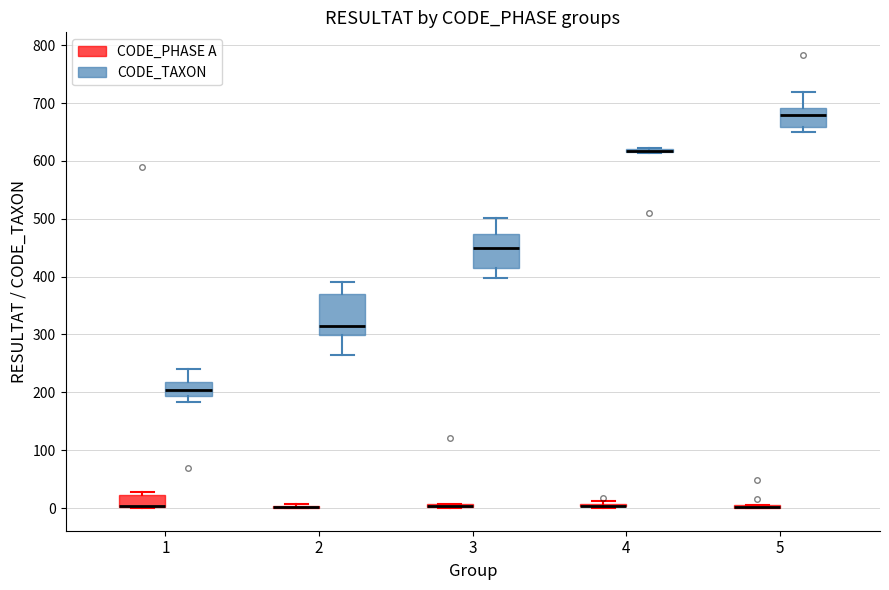

Which box is the tallest, from its lower edge to its upper edge?

2 (CODE_TAXON)